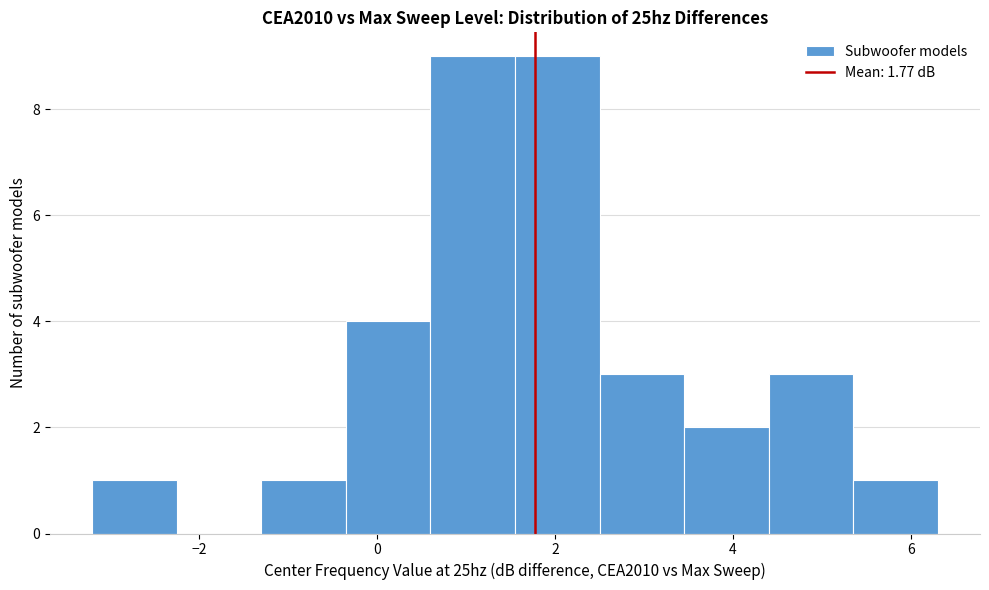

Reading left to right, transcribe this chart: for each bar, give the range it covers on the x-axis and its height. Neither the bar edges nor the heights are printed on the chart, so give them approximately, as read against the axes.

-3.20 to -2.25: 1
-2.25 to -1.30: 0
-1.30 to -0.35: 1
-0.35 to 0.60: 4
0.60 to 1.55: 9
1.55 to 2.50: 9
2.50 to 3.45: 3
3.45 to 4.40: 2
4.40 to 5.35: 3
5.35 to 6.30: 1